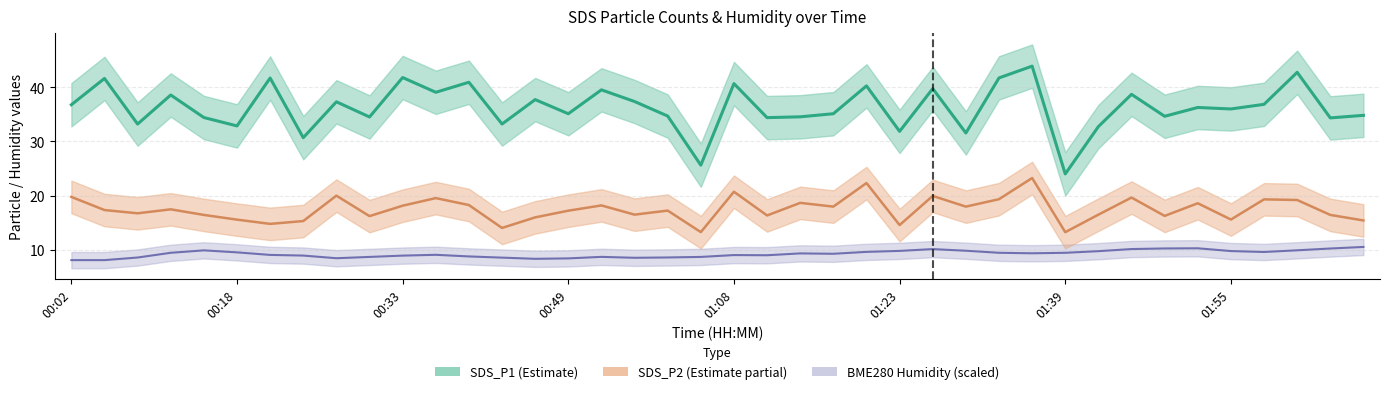

What is the spread (max minus min) of values at 01:32?

32.2